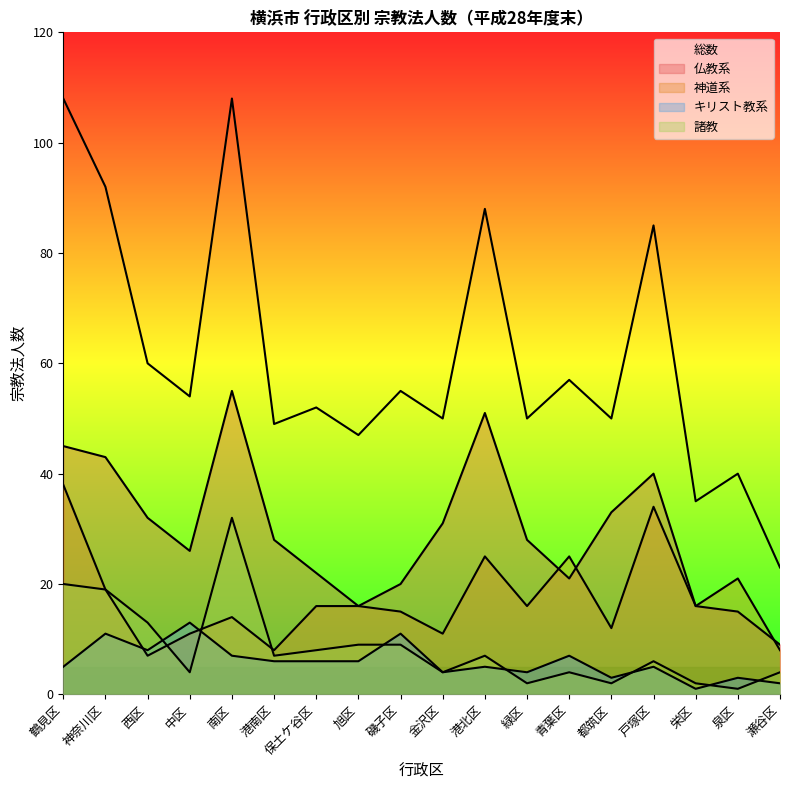

How many lines are shown in the chart?

5